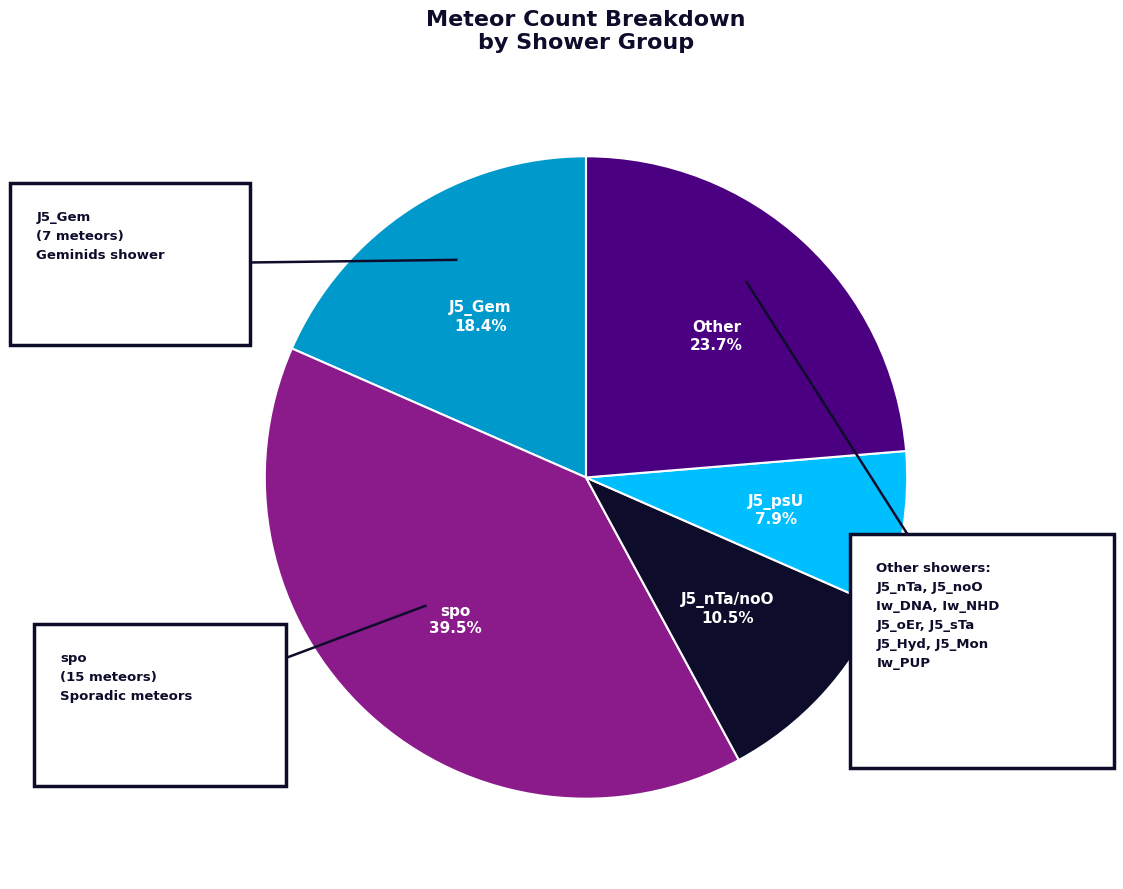

Does any single category account for the majority?

No